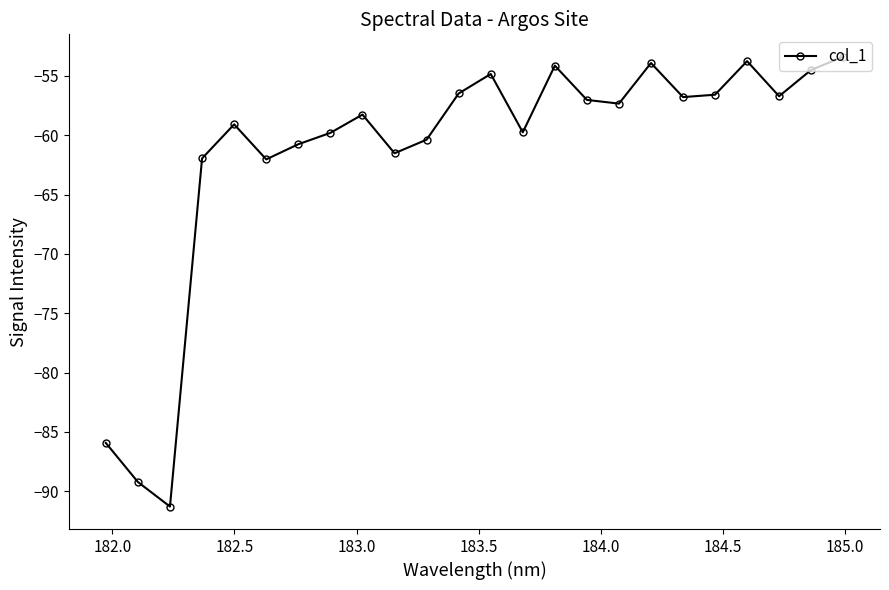

What is the greatest value displayed?

-53.4